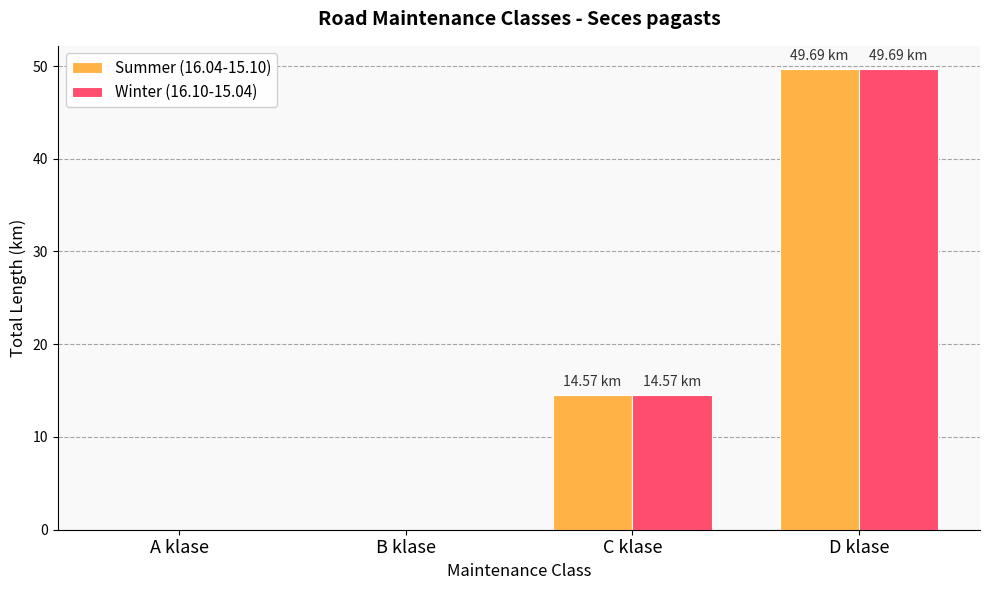

The Summer (16.04-15.10) series shows 49.7 at D klase. True or false?

True